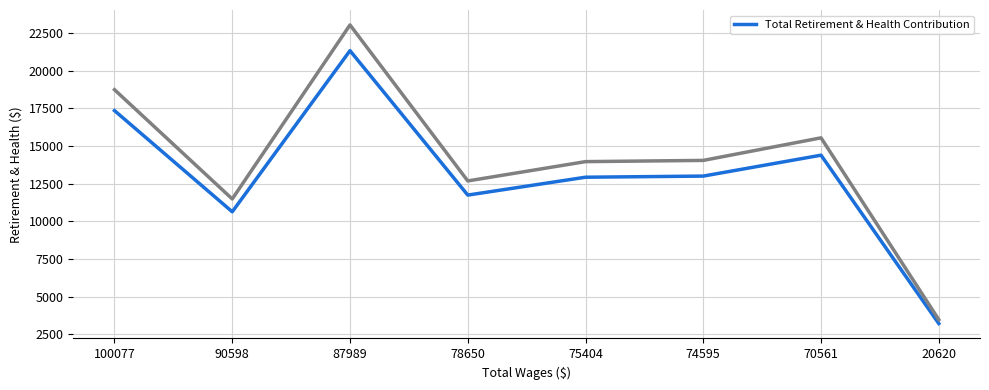

At which category does the data reach its first local valley?

90598